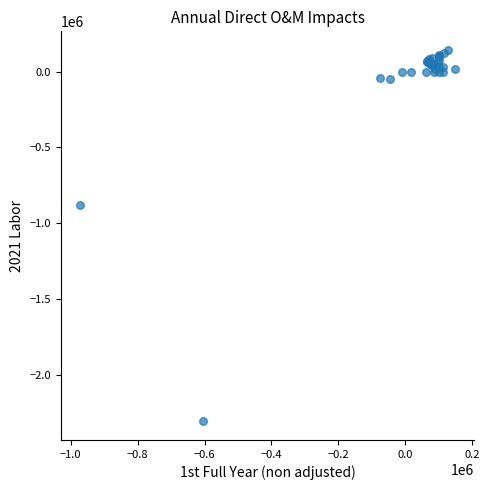

What Y value in the scatter plot is closest to -1082920?

-882008.1